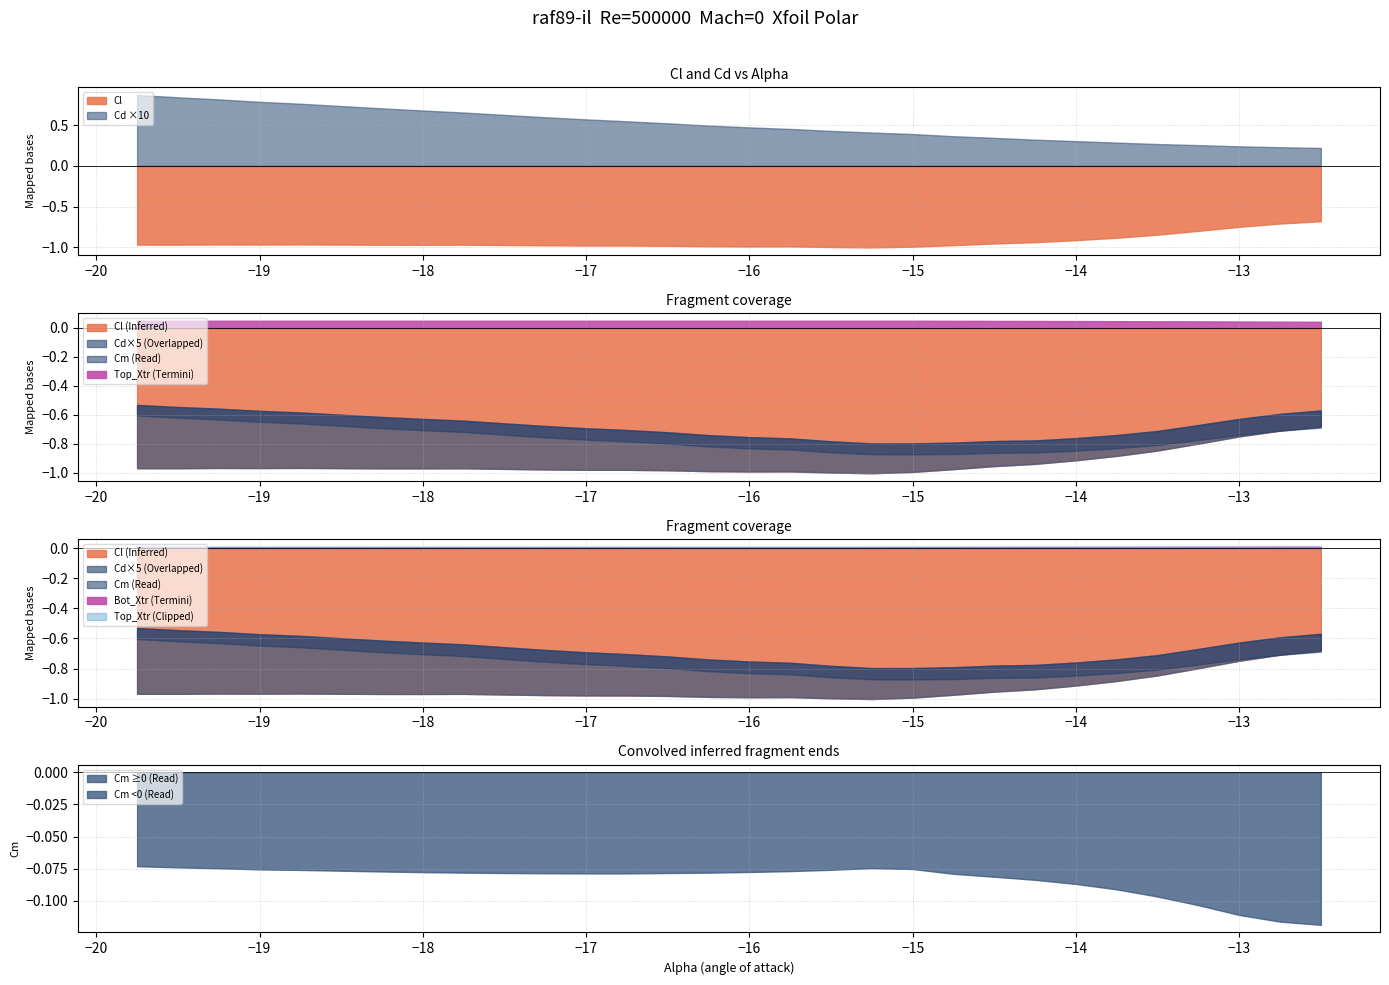

True or false: Cl and Cd ×10 cross at least once.

False